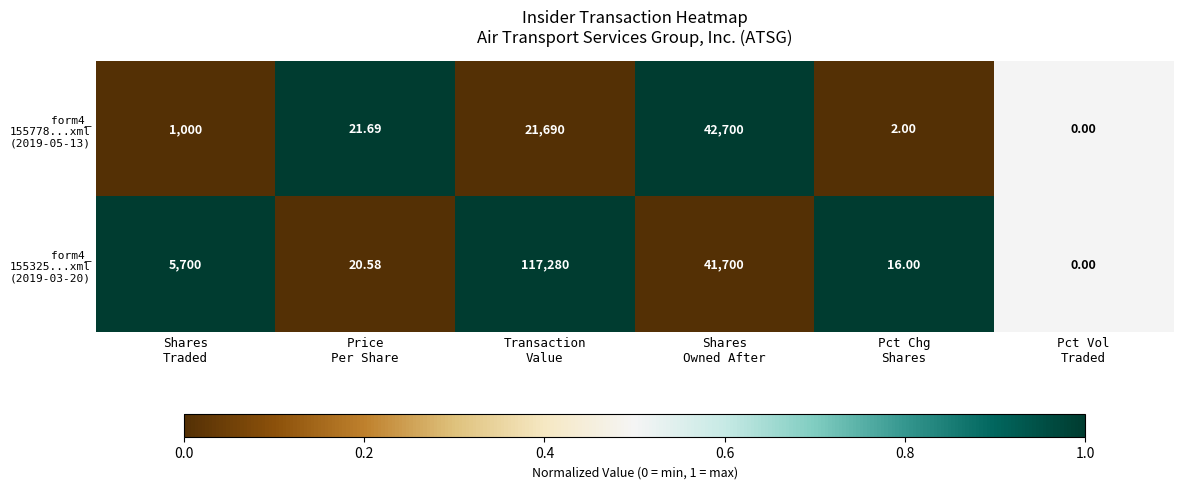

How many distinct data groups are displayed?

2